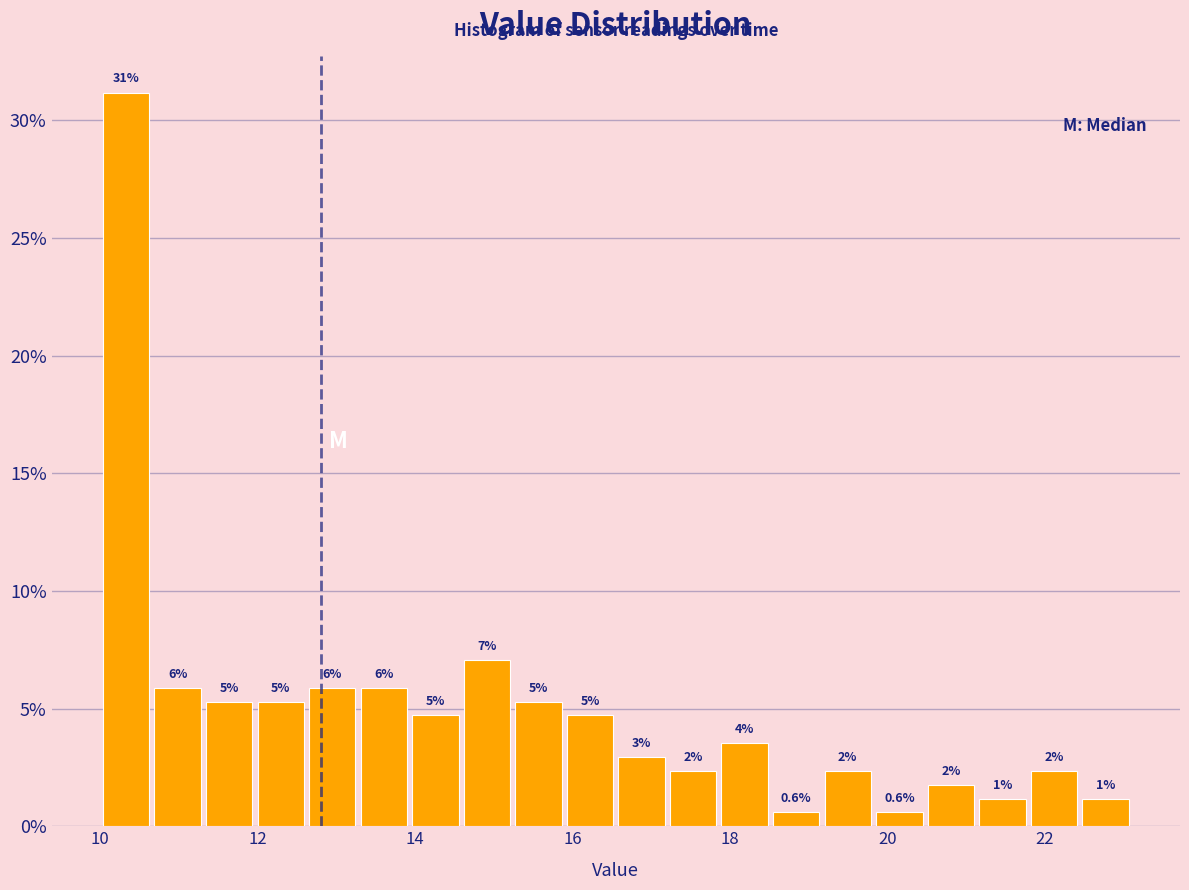

Read against the x-axis, roughly where is the centre of the tallest bar?

10.4